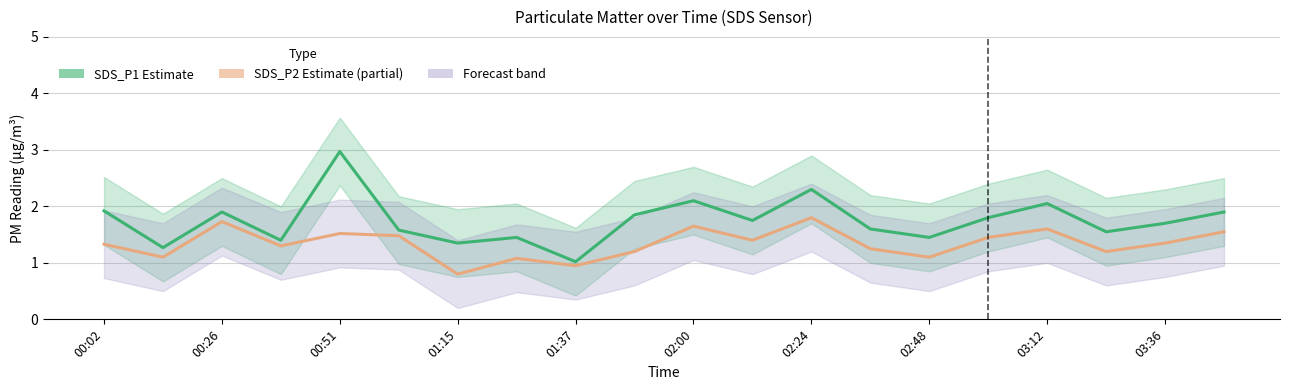

Count the number of data series in this chart.

2